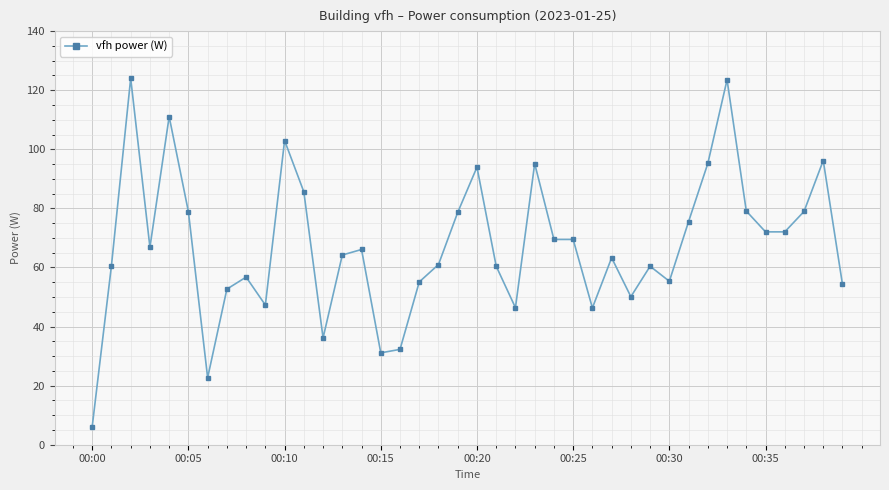

What is the value of the 1st point from the left?

6.2